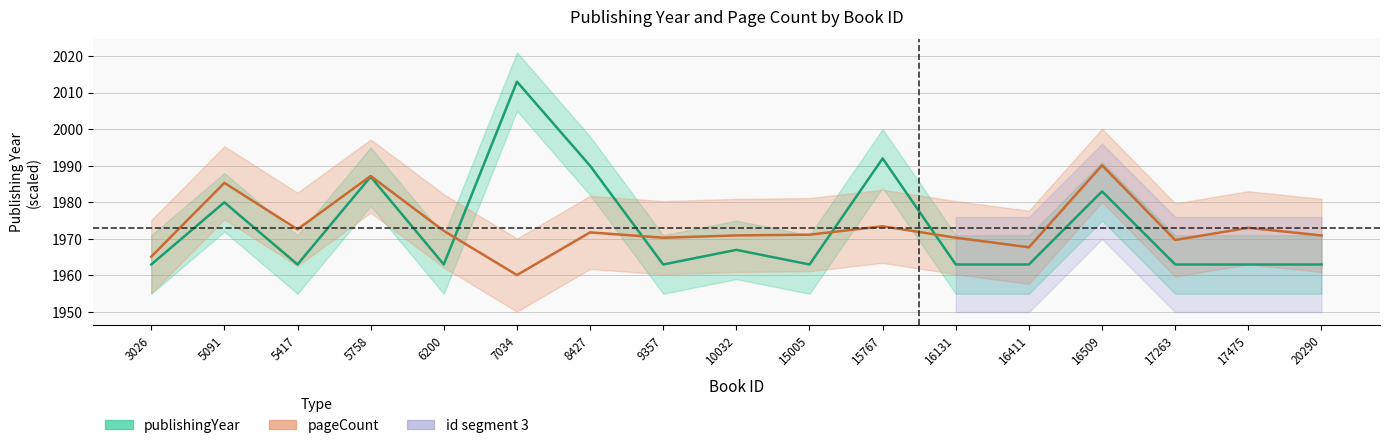

How many intersections are there between publishingYear and pageCount?

4